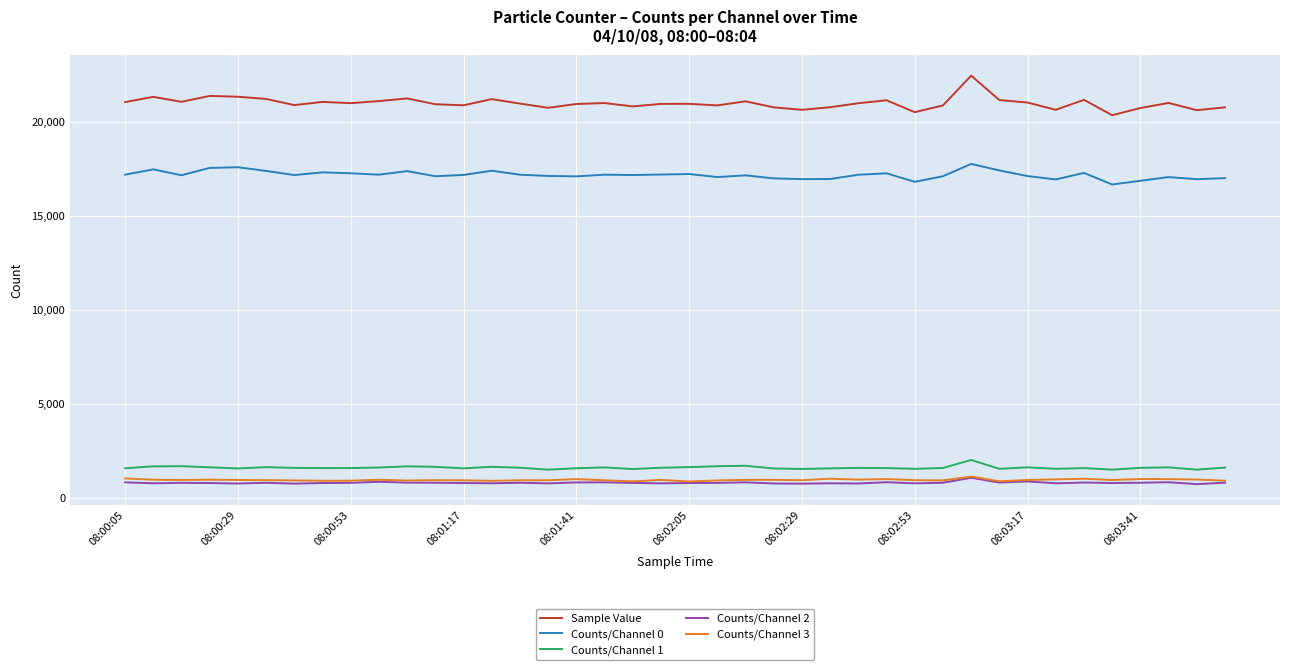

What is the difference between the maximum and minimum values in the Counts/Channel 1 series?

516